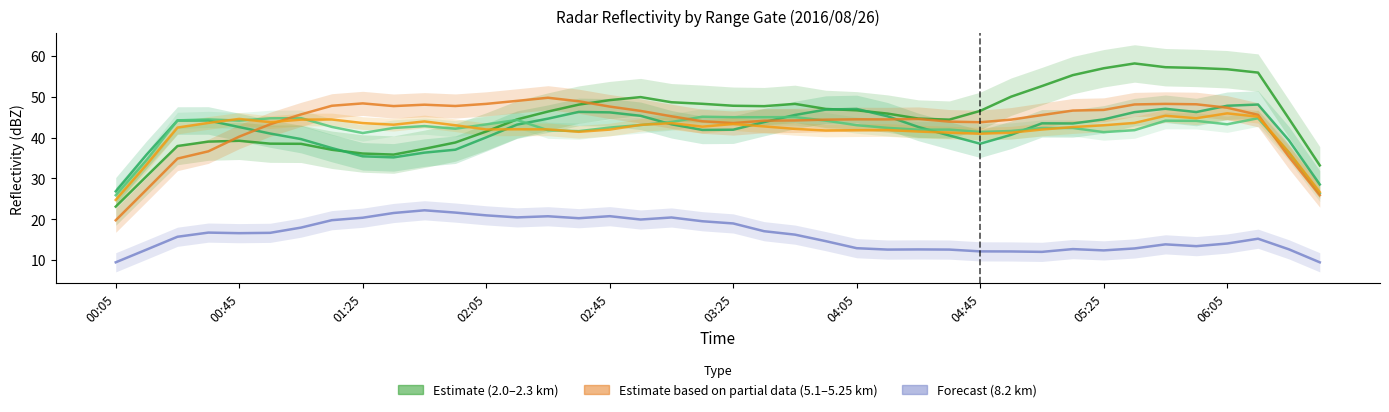

The value of 2.000 at 00:15 is 51.0. True or false?

False